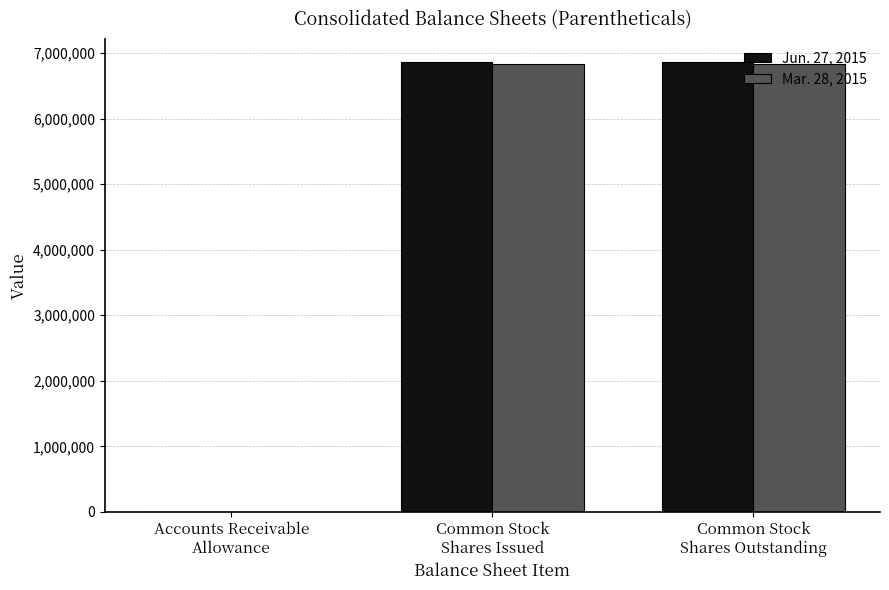

Which series has the largest range (max minus min)?

Jun. 27, 2015